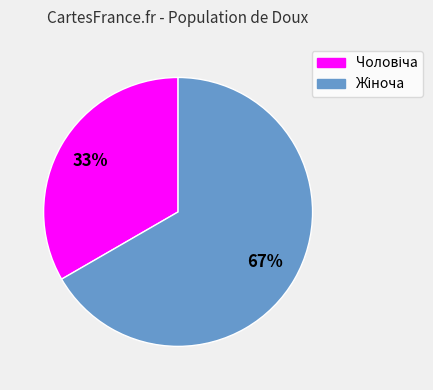

How many slices are in this pie chart?

2